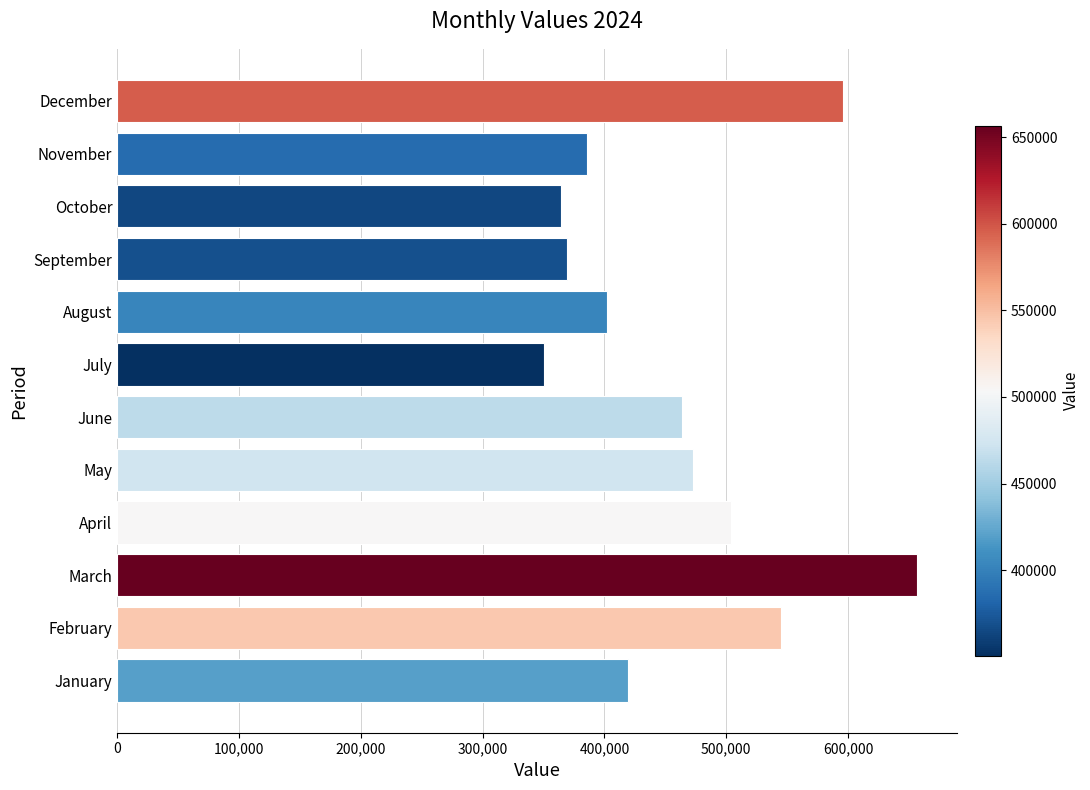

What is the sum of all values?

5529437